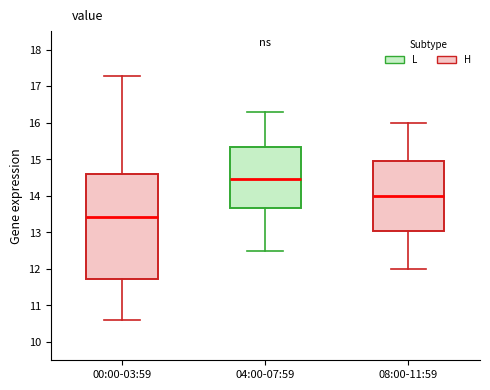

Reading left to right, transcribe this box plot: for each box, give where its median line is, the range the box spans, and where its two whiskers end, as read against the y-axis. The values are not printed on the chart, so give them approximately, as read against the axis.

00:00-03:59: median 13.4, box 11.7 to 14.6, whiskers 10.6 to 17.3
04:00-07:59: median 14.5, box 13.7 to 15.3, whiskers 12.5 to 16.3
08:00-11:59: median 14.0, box 13.1 to 15.0, whiskers 12.0 to 16.0